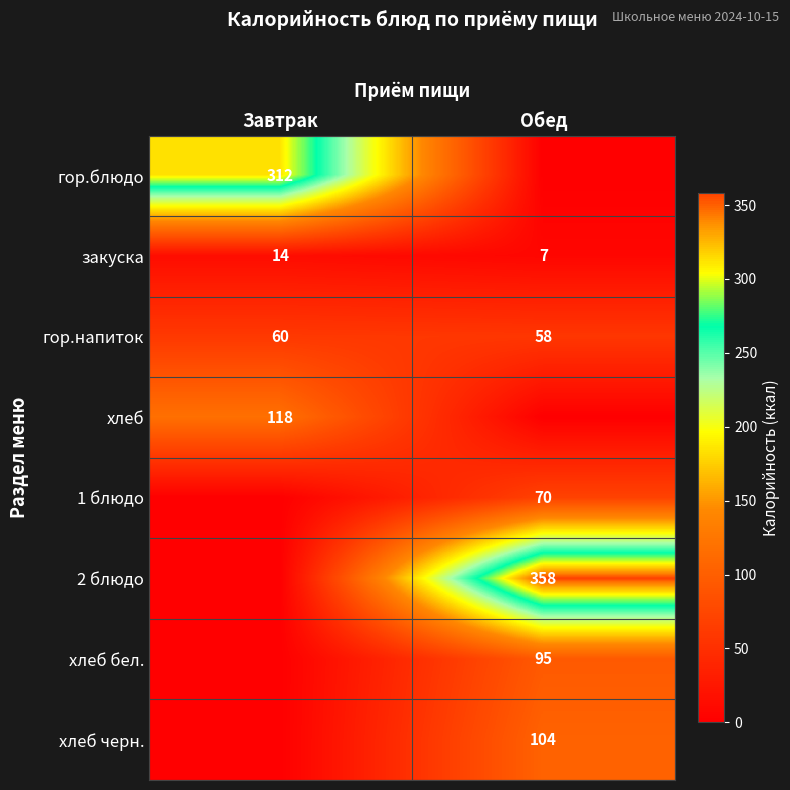

What is the highest value of the гор.напиток series?

60